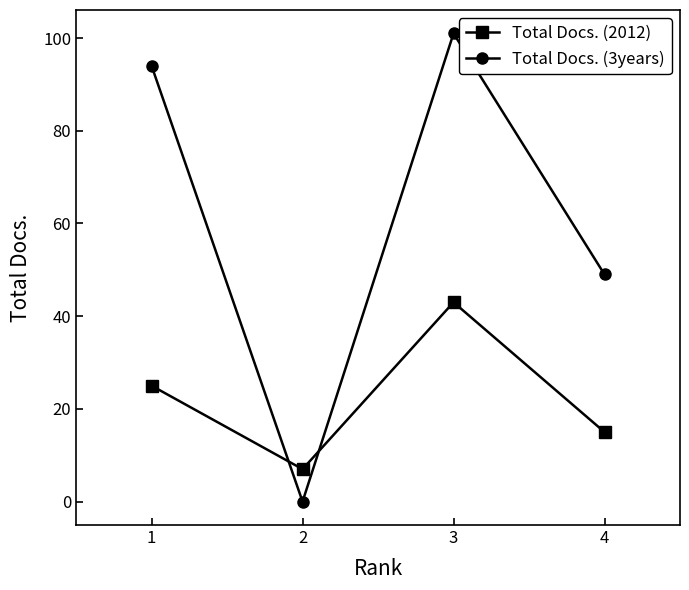

At 2, list the series in order from largest to smallest.

Total Docs. (2012), Total Docs. (3years)